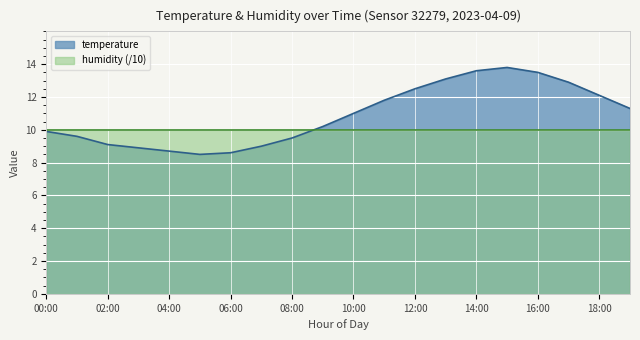

Reading left to right, transcribe all the data shown in this chart.

00:00=9.9	01:00=9.6	02:00=9.1	03:00=8.9	04:00=8.7	05:00=8.5	06:00=8.6	07:00=9.0	08:00=9.5	09:00=10.2	10:00=11.0	11:00=11.8	12:00=12.5	13:00=13.1	14:00=13.6	15:00=13.8	16:00=13.5	17:00=12.9	18:00=12.1	19:00=11.3